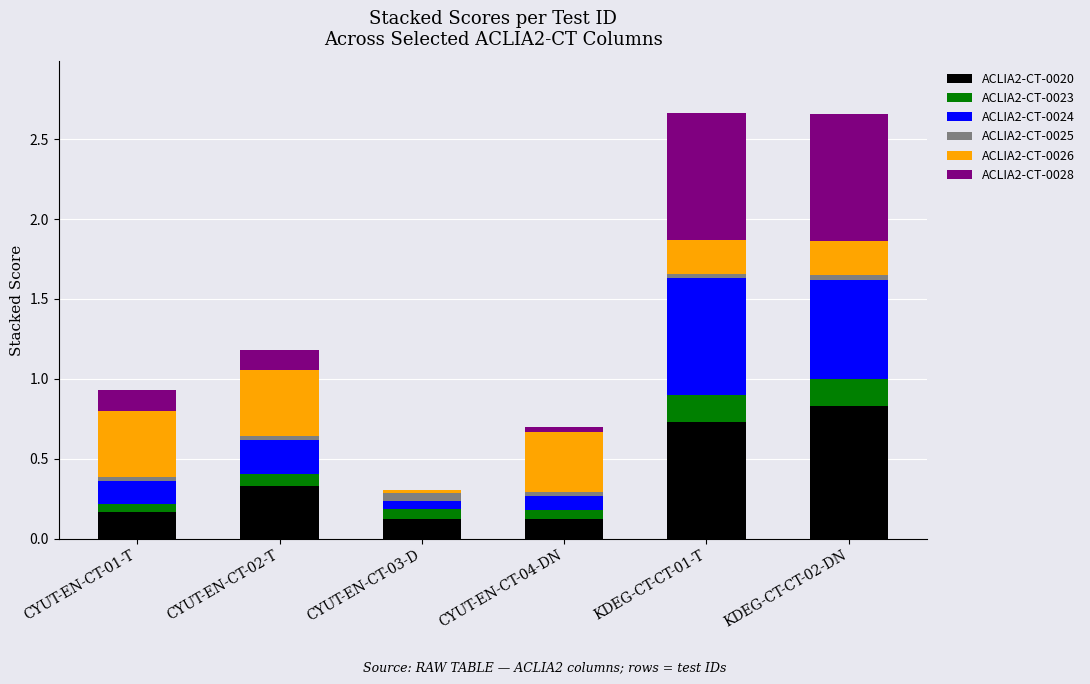

What are all the series names shown in the legend?

ACLIA2-CT-0020, ACLIA2-CT-0023, ACLIA2-CT-0024, ACLIA2-CT-0025, ACLIA2-CT-0026, ACLIA2-CT-0028